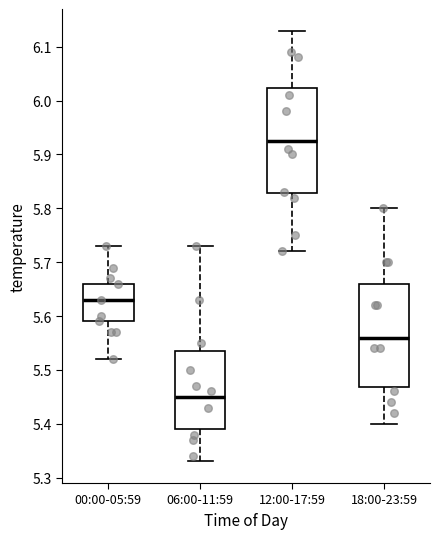

Which box's median line is the highest?

12:00-17:59